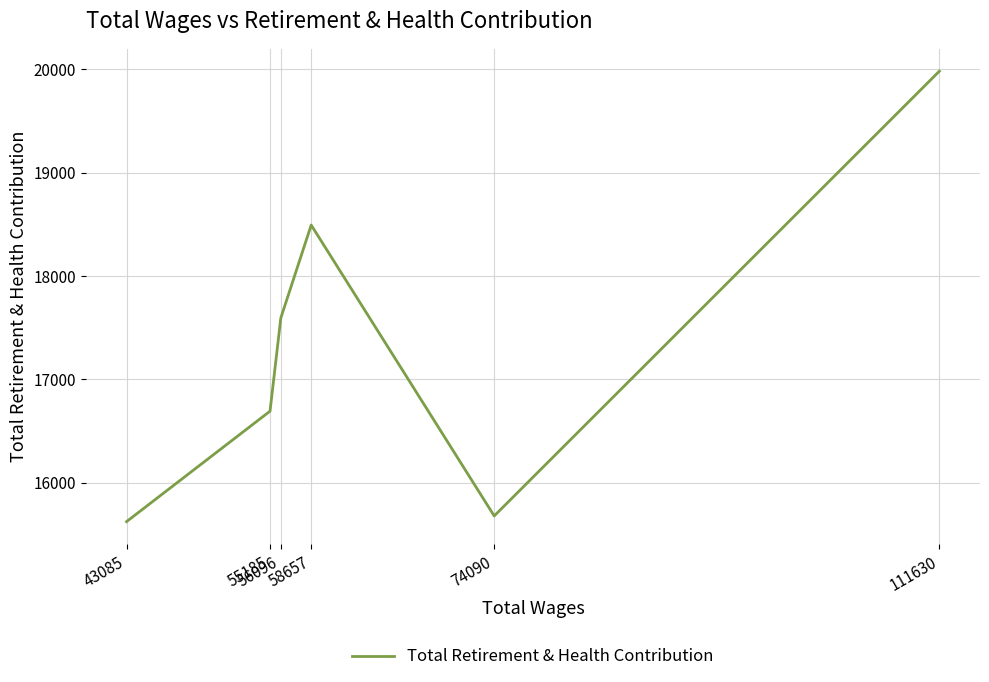

Where is the data nearest to the value 17802?

56096